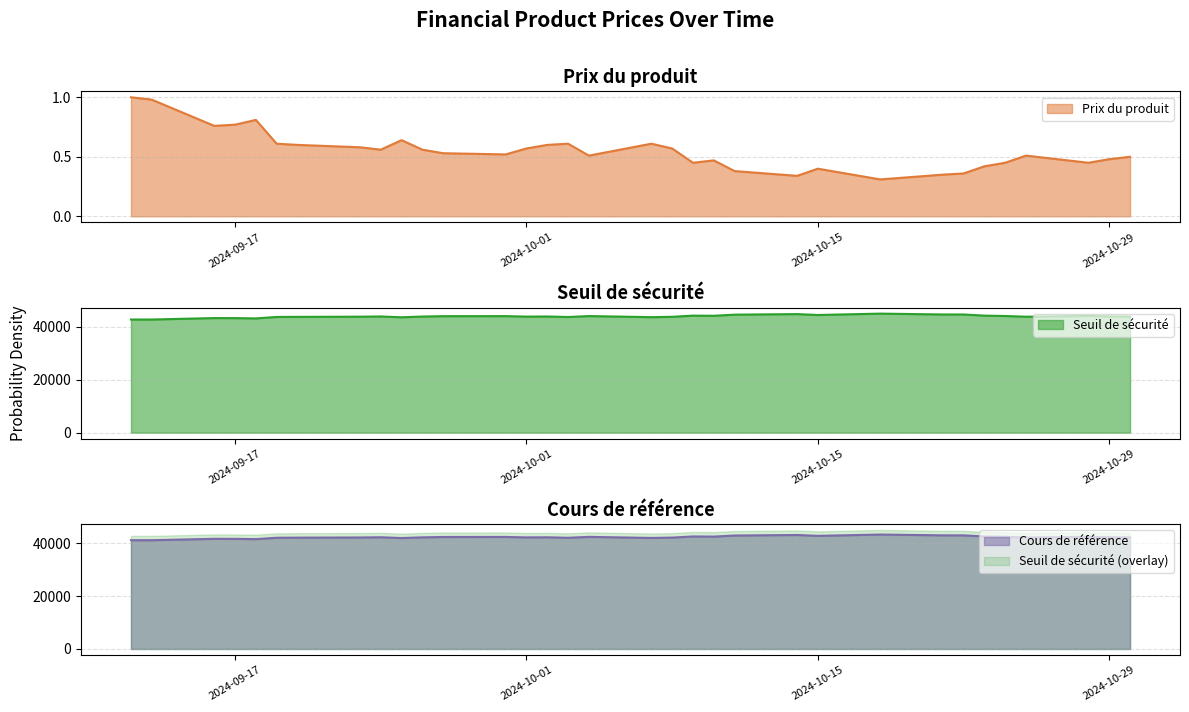

What is the total value across all series at 2024-09-13?

83838.4